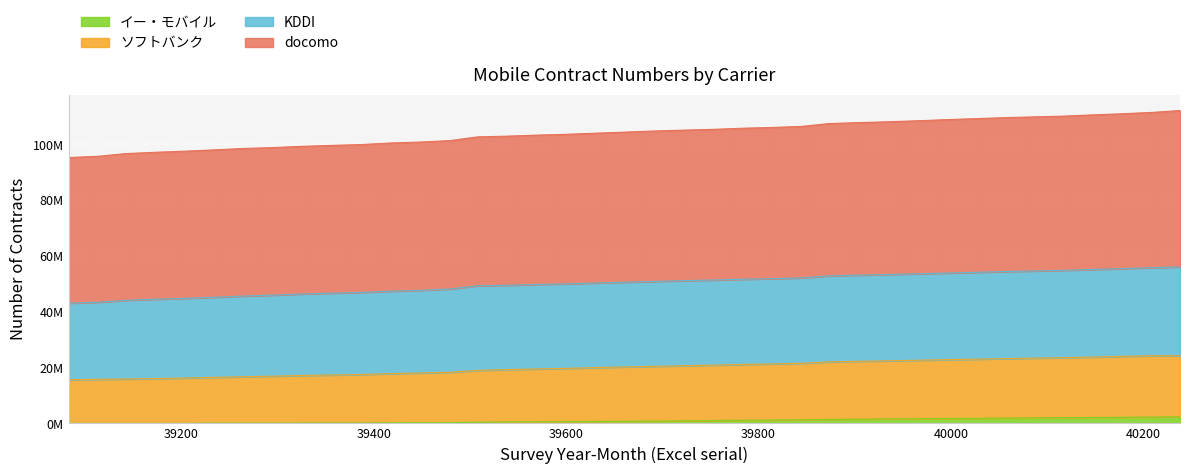

What are all the series names shown in the legend?

イー・モバイル, ソフトバンク, KDDI, docomo